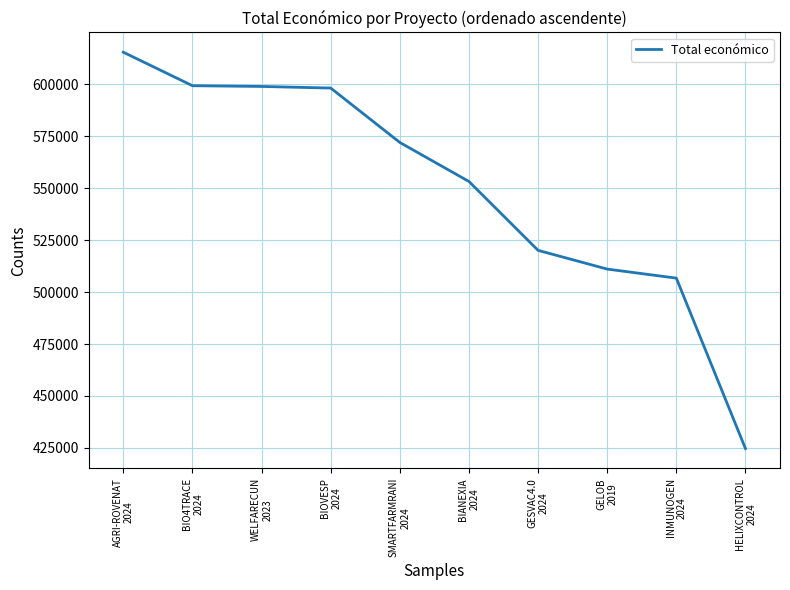

What is the difference between the maximum and minimum values?

190655